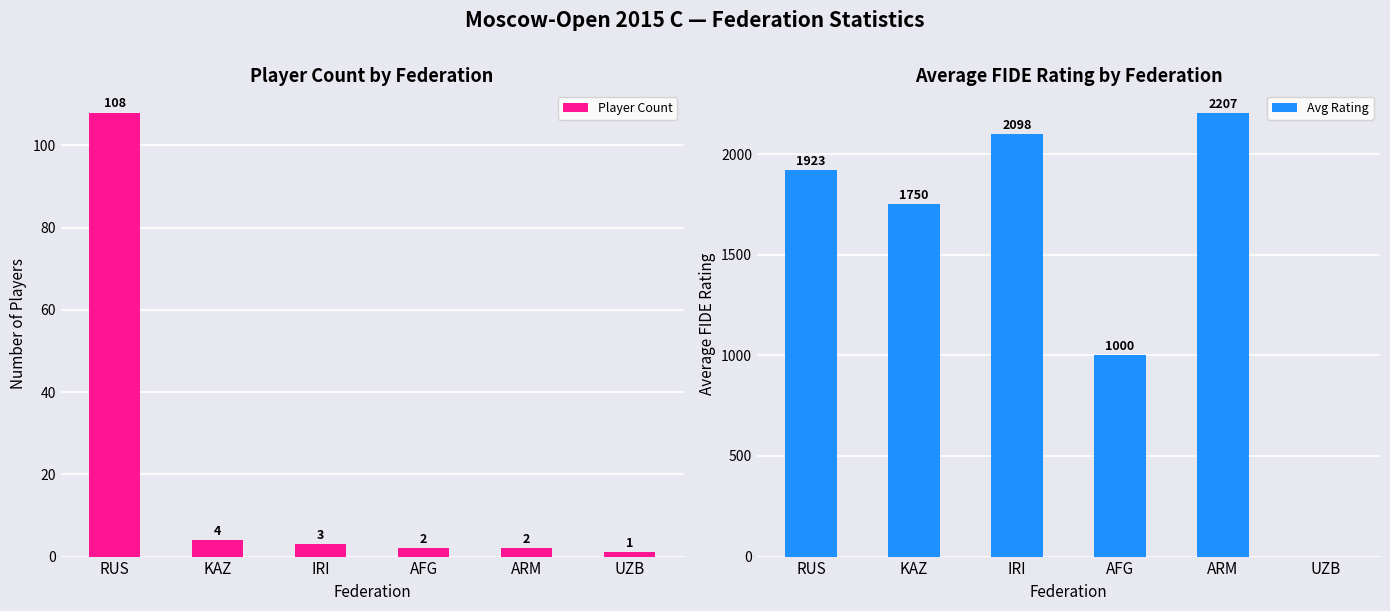

What position from the left is ARM?

5